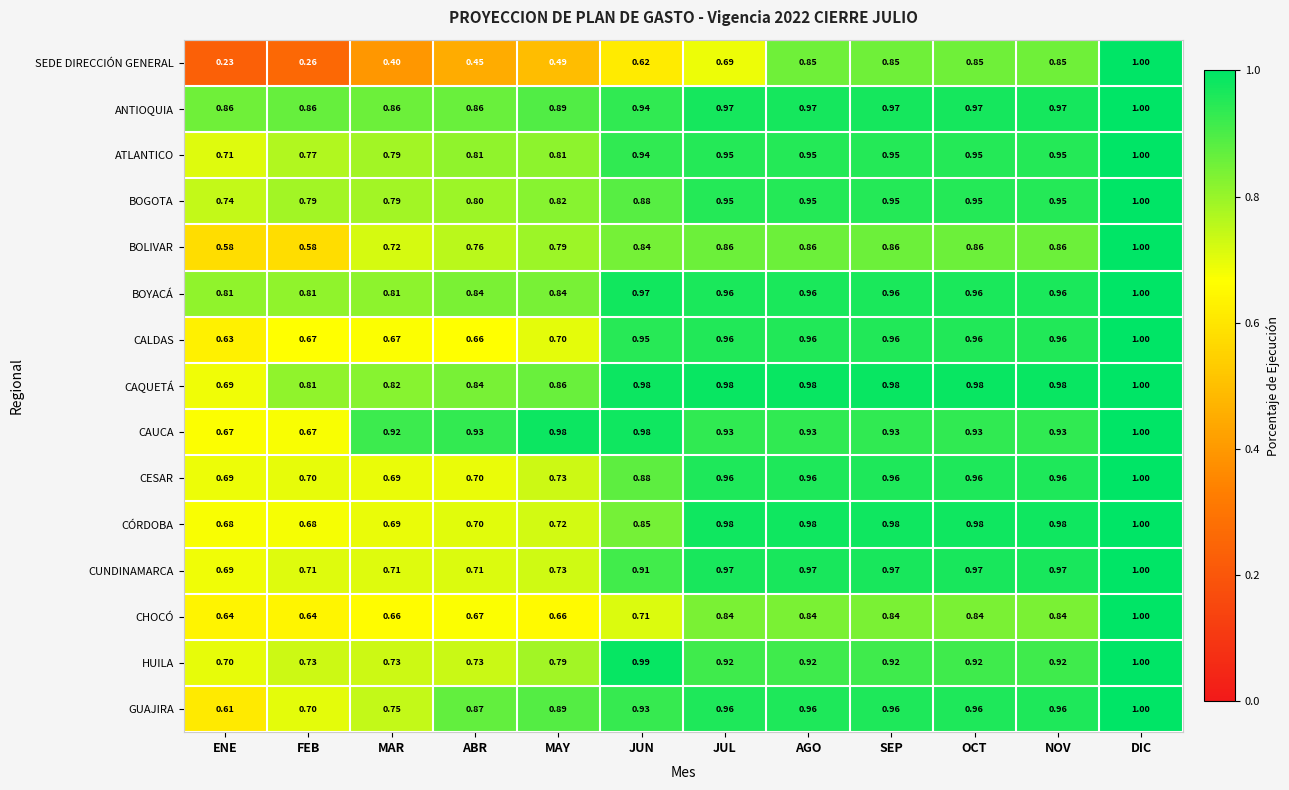

Between FEB and OCT, which series saw the biggest shift?

SEDE DIRECCIÓN GENERAL